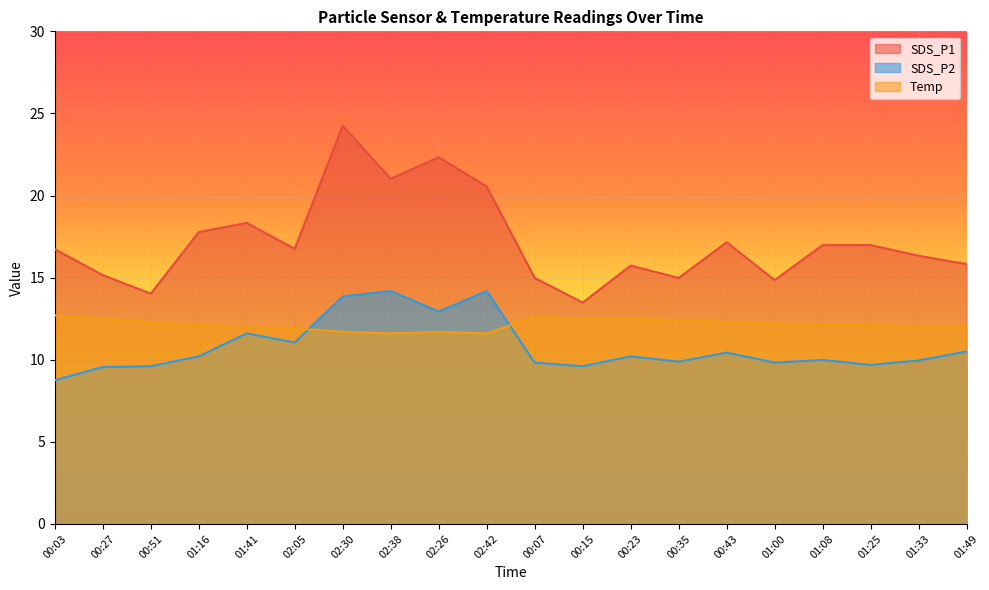

True or false: Temp and SDS_P2 cross at least once.

True